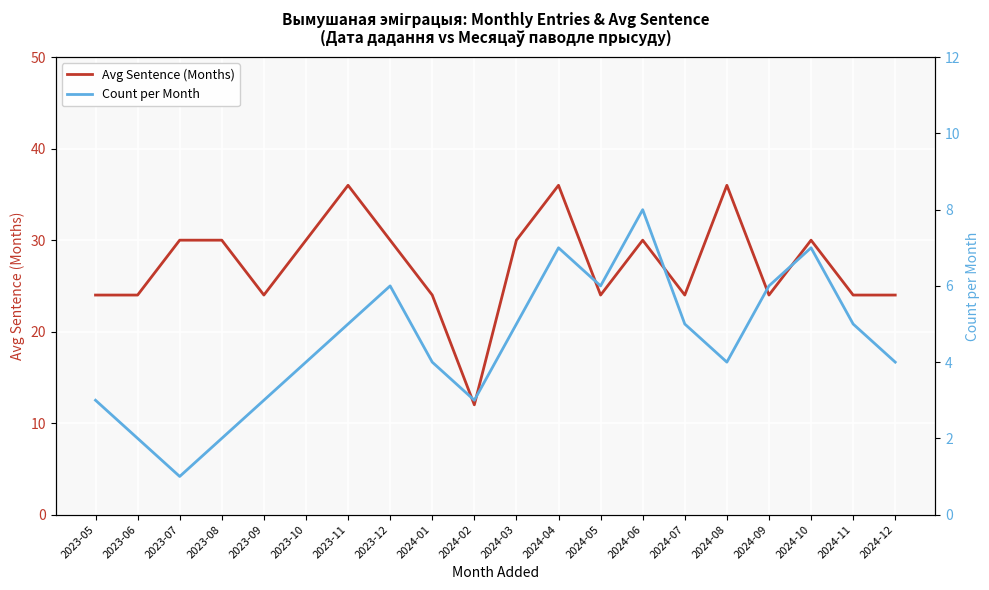

Is it true that Count per Month equals 4 at 2024-12?

True